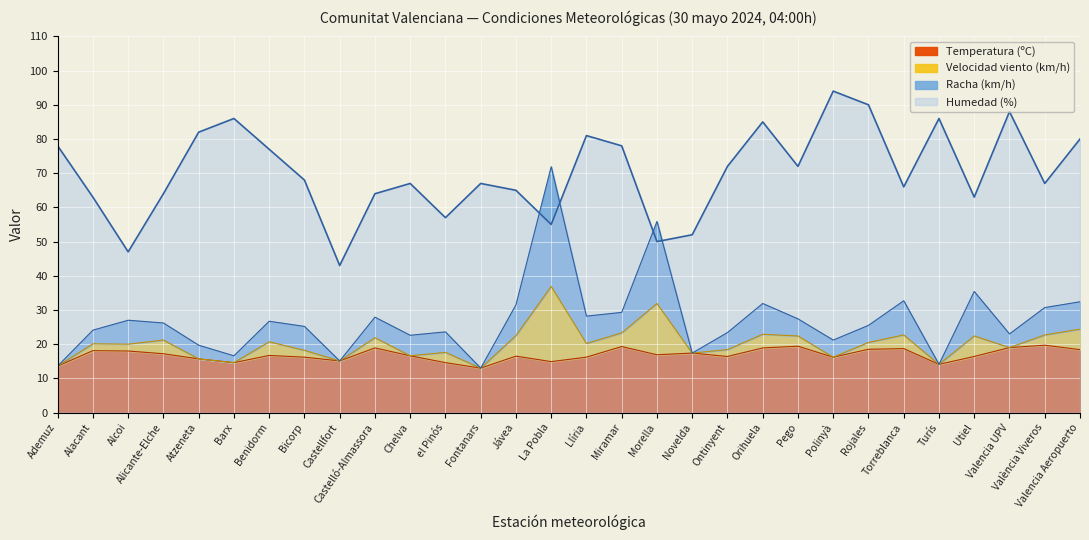

What is the sum of the Humedad (%) values at Castelló-Almassora and Rojales?

154.0